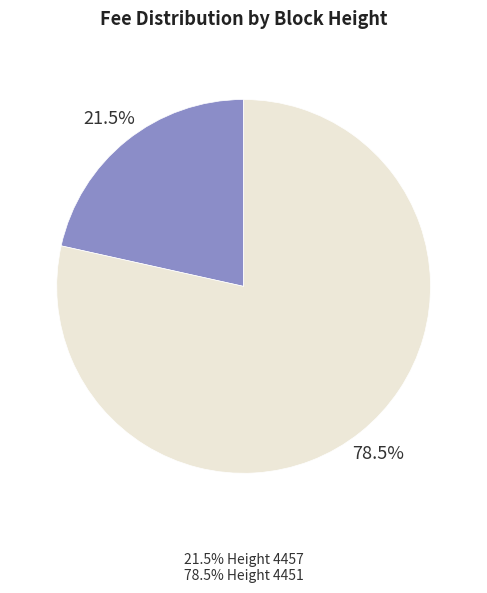

Does any single category account for the majority?

Yes